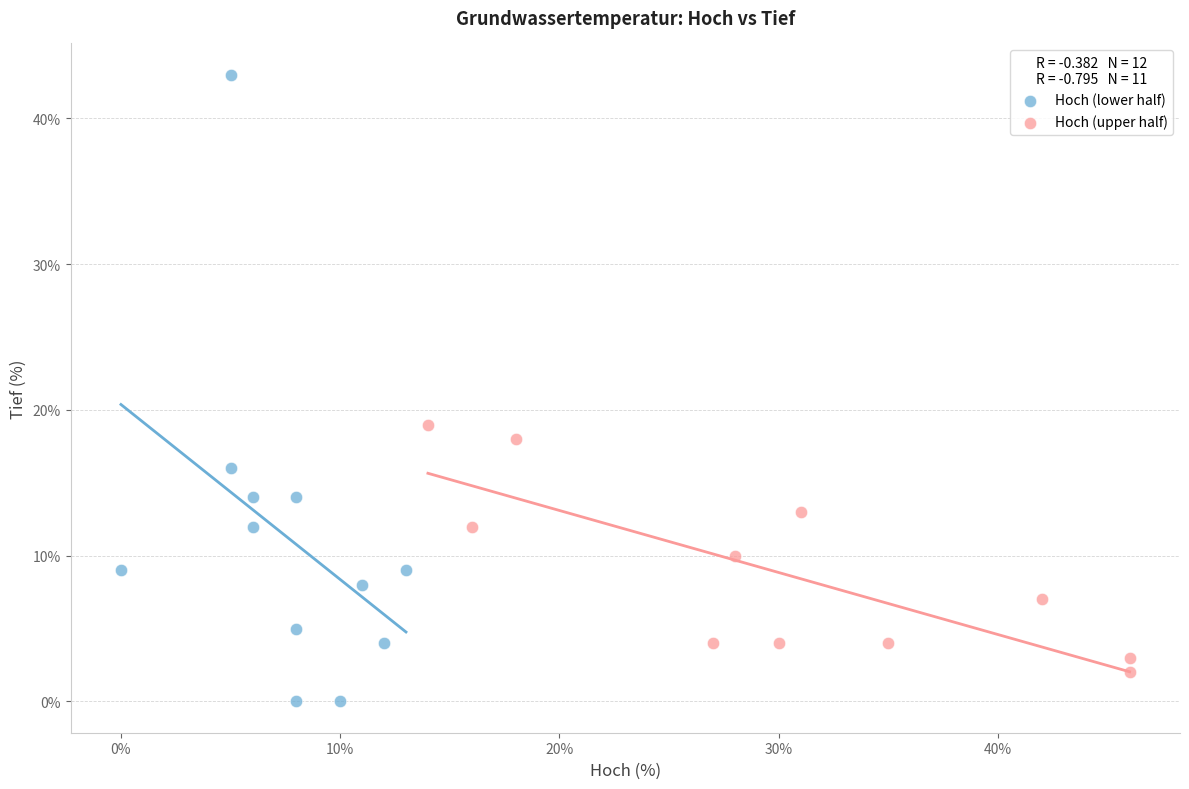

What are all the series names shown in the legend?

Hoch (lower half), Hoch (upper half)